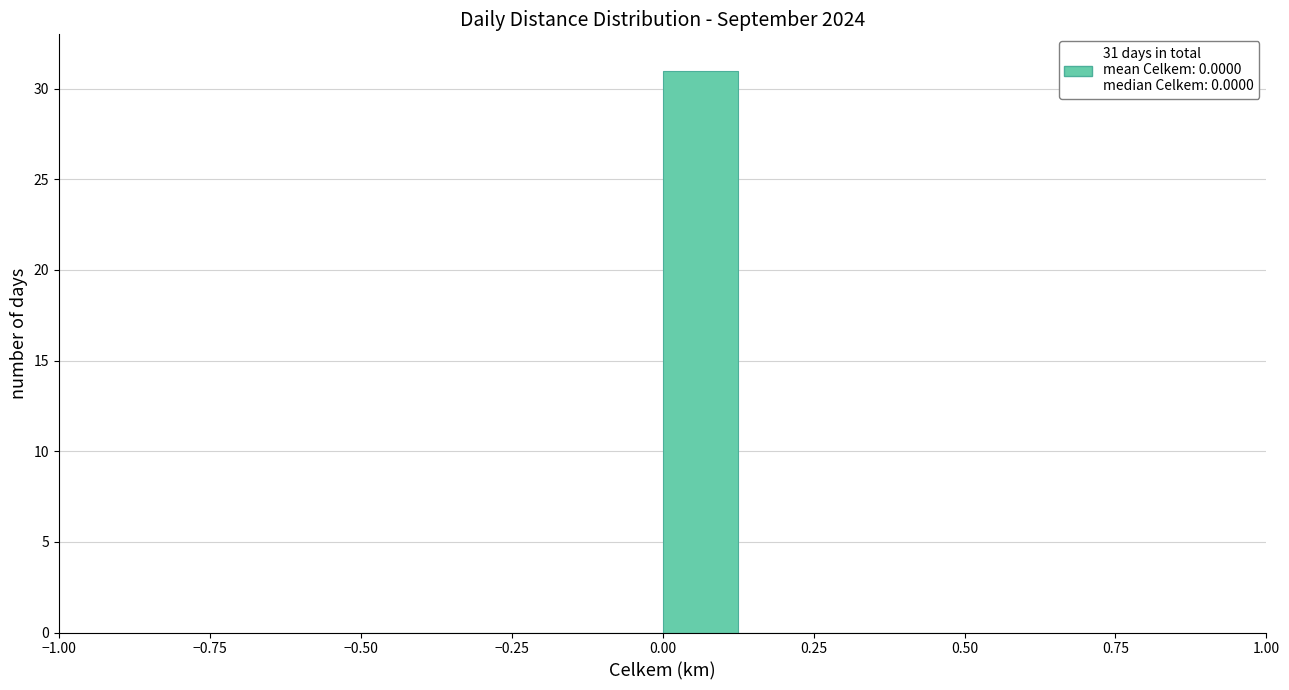

Read against the x-axis, roughly where is the centre of the tallest bar?

0.05